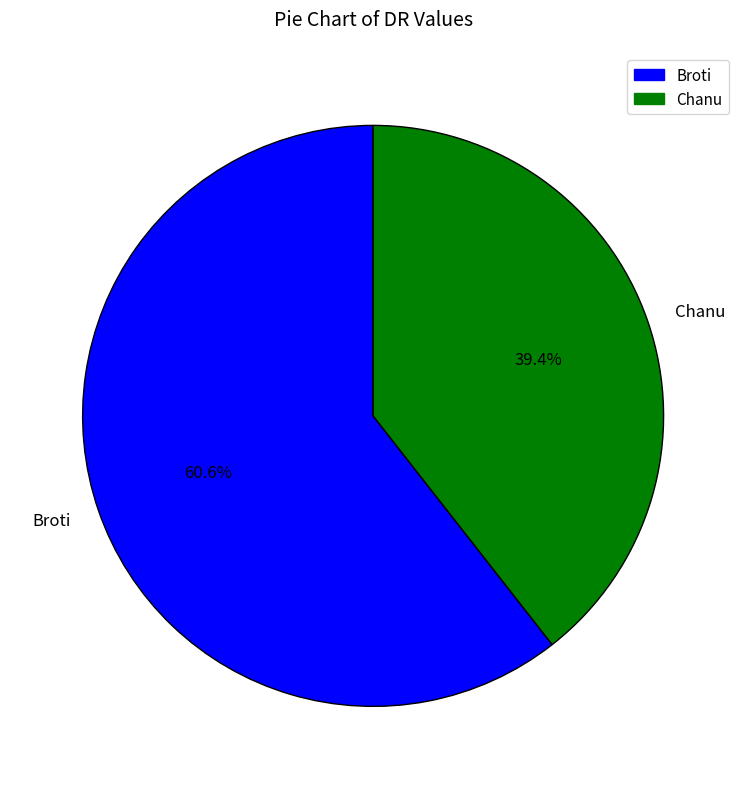

True or false: Broti accounts for 71% of the total.

False